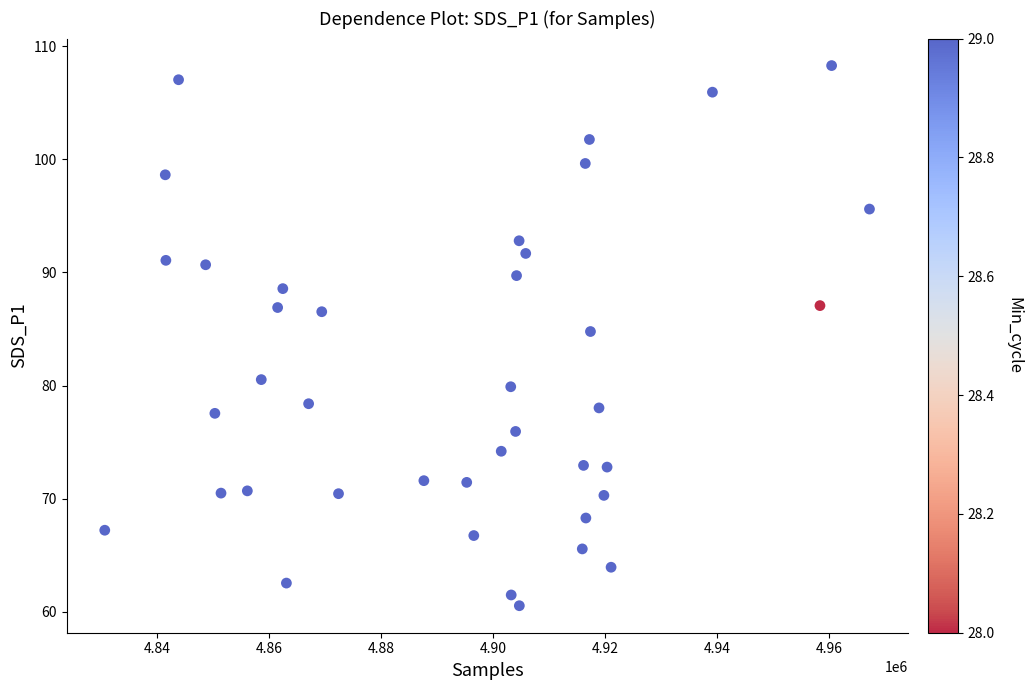

What is the range of X values (max minus min)?

136517.0